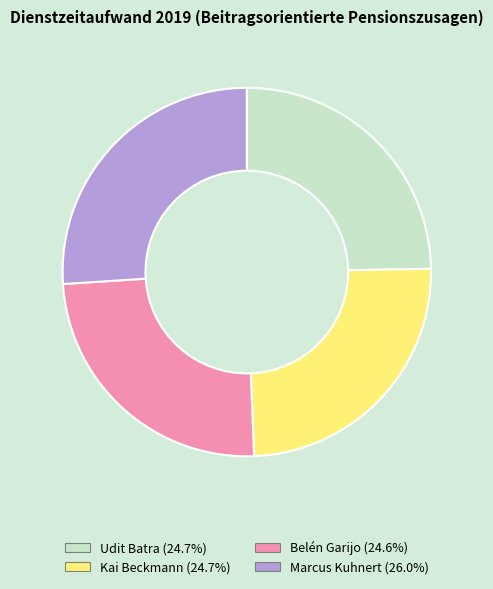

Is the sum of Belén Garijo (24.6%) and Kai Beckmann (24.7%) greater than half?

No